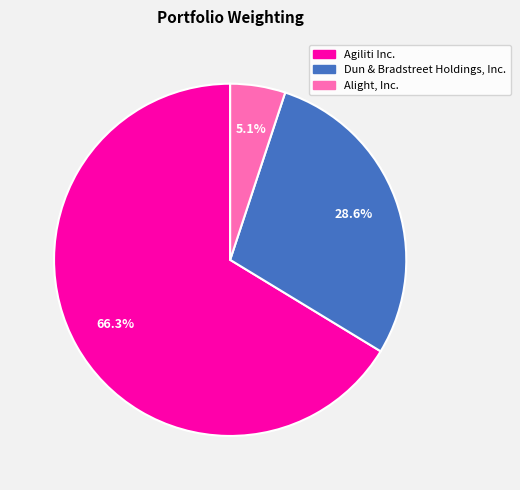

Rank the categories by value from lowest to highest.

Alight, Inc., Dun & Bradstreet Holdings, Inc., Agiliti Inc.